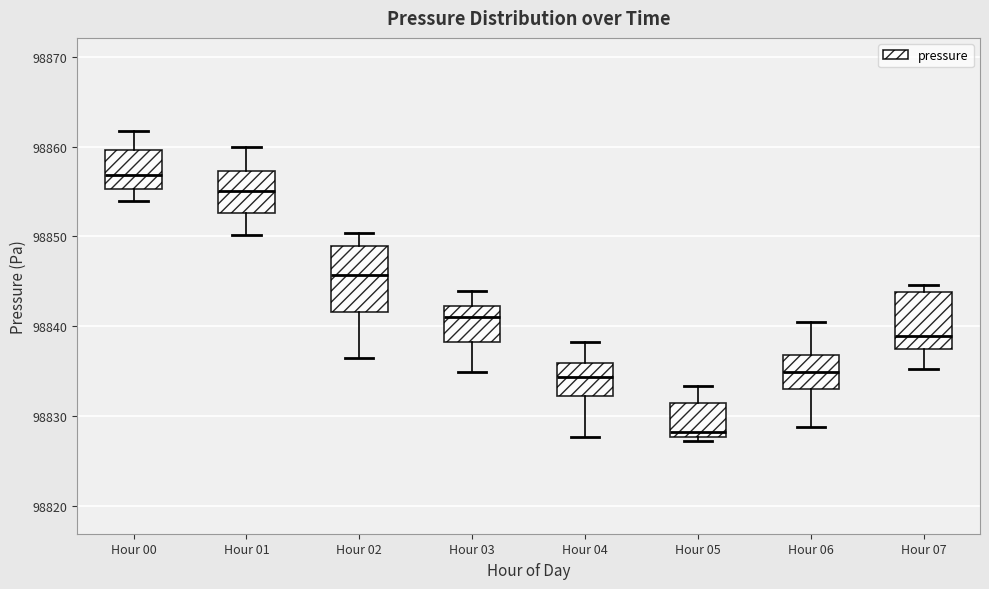

Reading left to right, transcribe this box plot: for each box, give where its median line is, the range the box spans, and where its two whiskers end, as read against the y-axis. The values are not printed on the chart, so give them approximately, as read against the axis.

Hour 00: median 98857, box 98855 to 98860, whiskers 98854 to 98862
Hour 01: median 98855, box 98853 to 98857, whiskers 98850 to 98860
Hour 02: median 98846, box 98842 to 98849, whiskers 98837 to 98850
Hour 03: median 98841, box 98838 to 98842, whiskers 98835 to 98844
Hour 04: median 98834, box 98832 to 98836, whiskers 98828 to 98838
Hour 05: median 98828 (just above the box's lower edge), box 98828 to 98831, whiskers 98827 to 98833
Hour 06: median 98835, box 98833 to 98837, whiskers 98829 to 98840
Hour 07: median 98839, box 98837 to 98844, whiskers 98835 to 98845